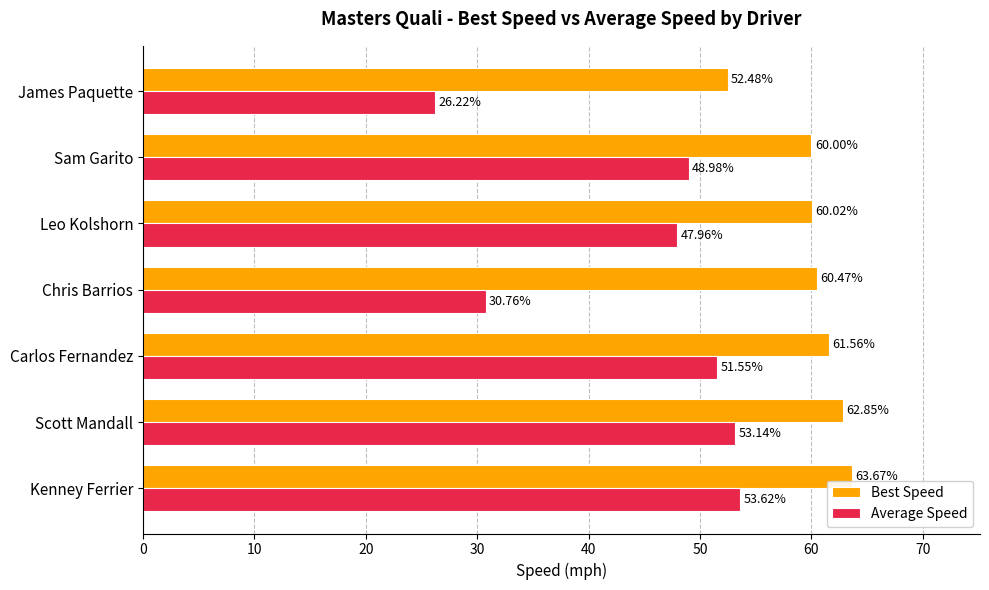

What is the average value of the Average Speed series?

44.6